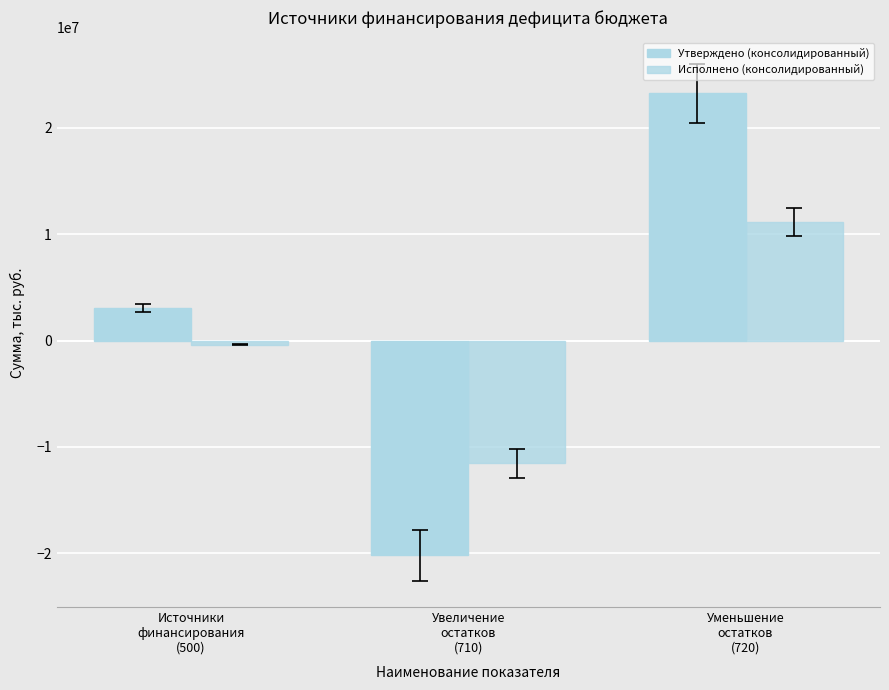

Reading left to right, list all the values displayed in this chart.

Утверждено (консолидированный): 3067200.0	-20190100.0	23257300.0
Исполнено (консолидированный): -393800.9	-11537088.2	11143287.3